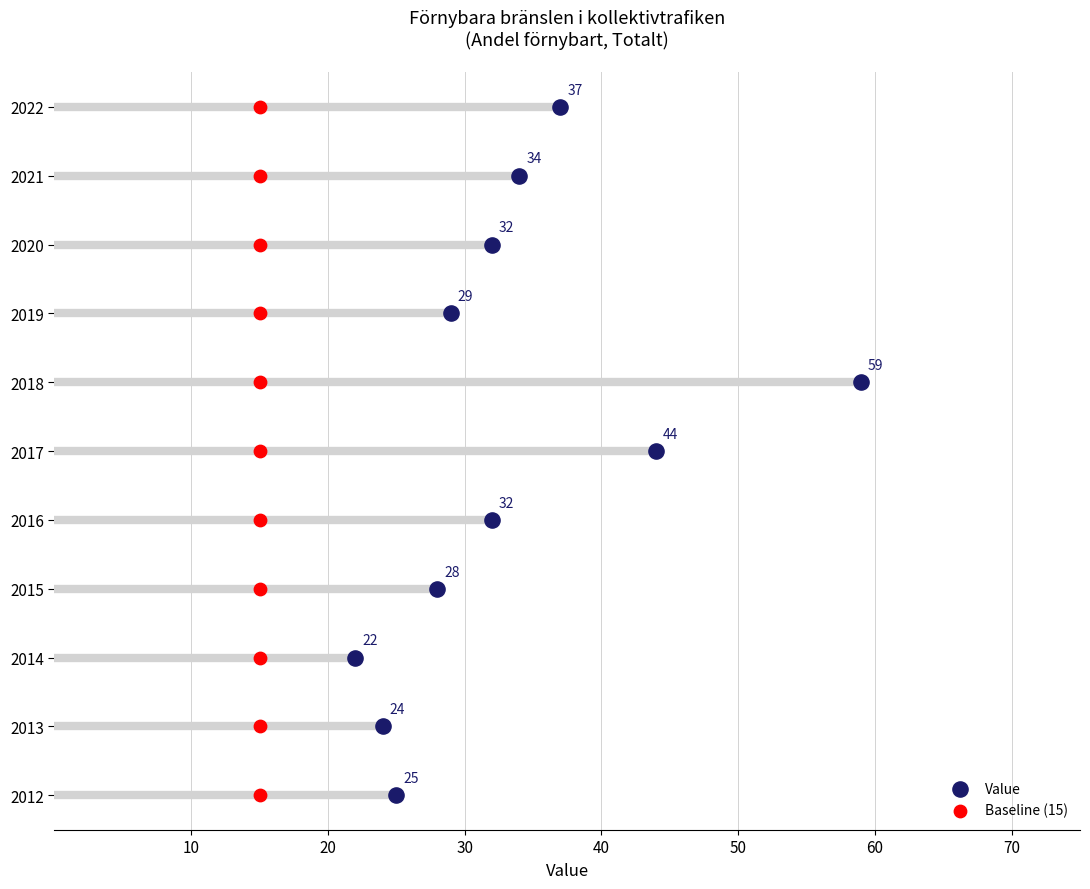

Which series reaches the minimum Y coordinate?

Value